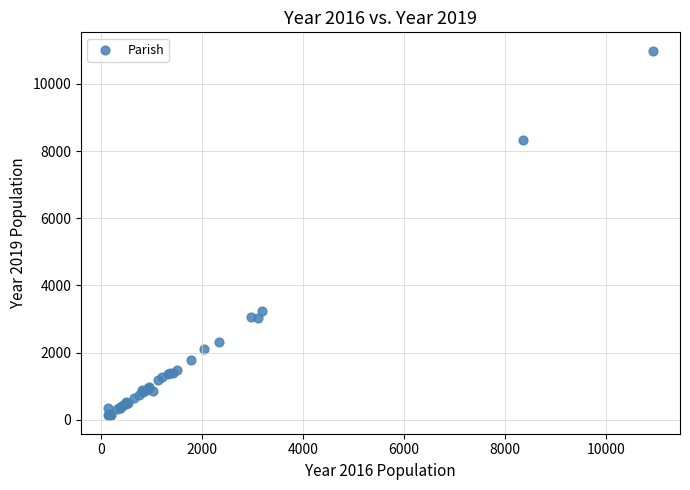

What Y value in the scatter plot is closest to 5559?

3233